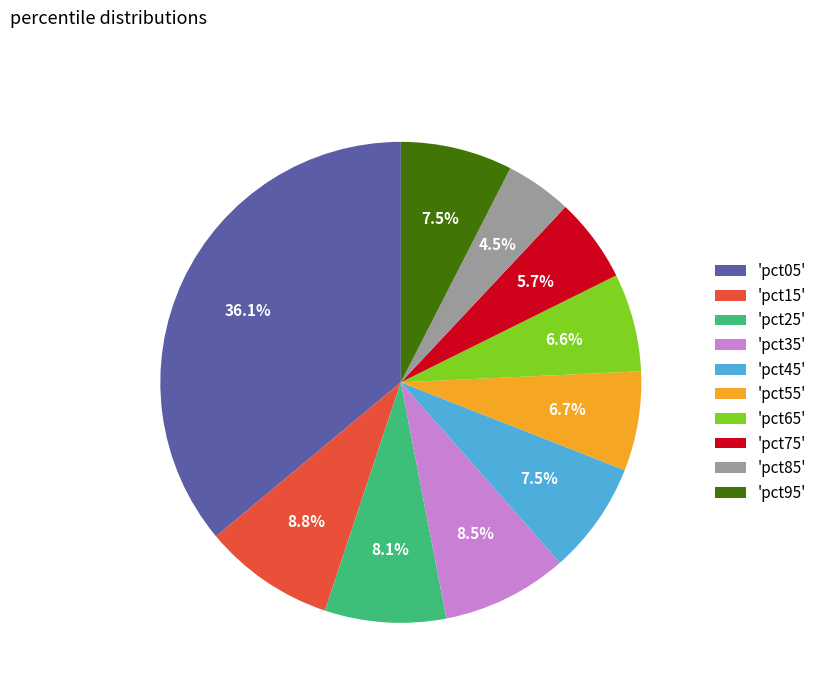

Which category has the smallest portion of the pie?

'pct85'